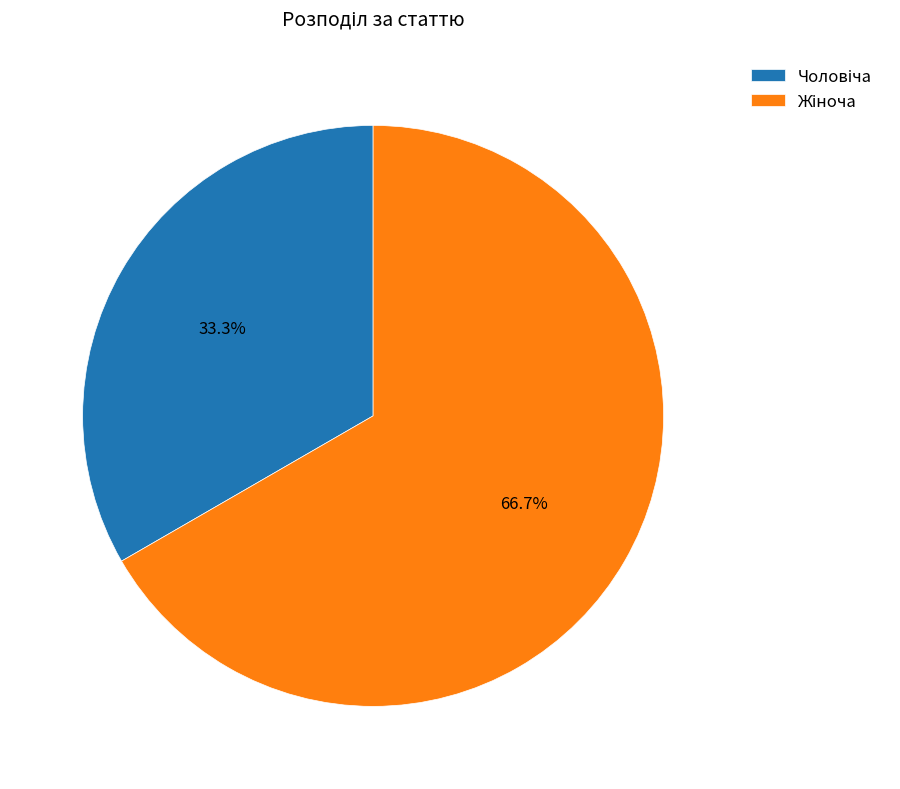

Does any single category account for the majority?

Yes